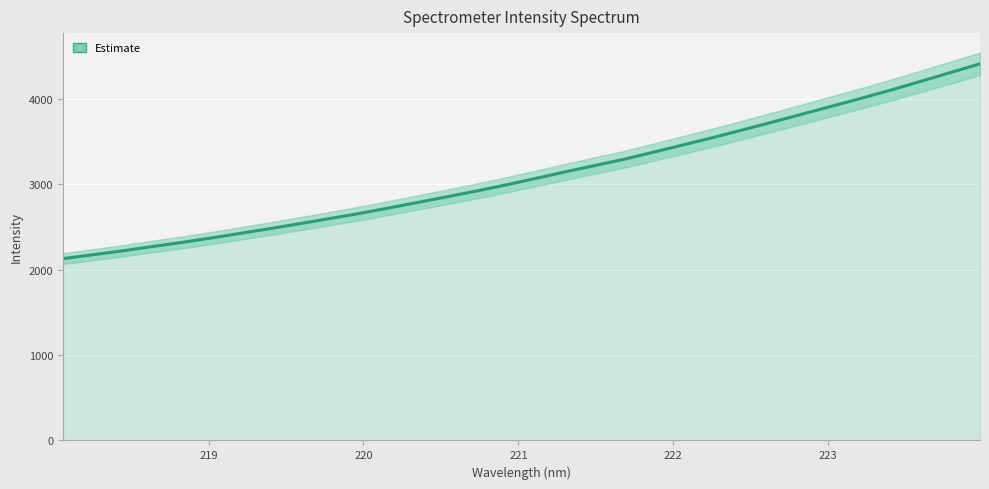

Between 218.442 and 219.0156, which is larger?

219.0156